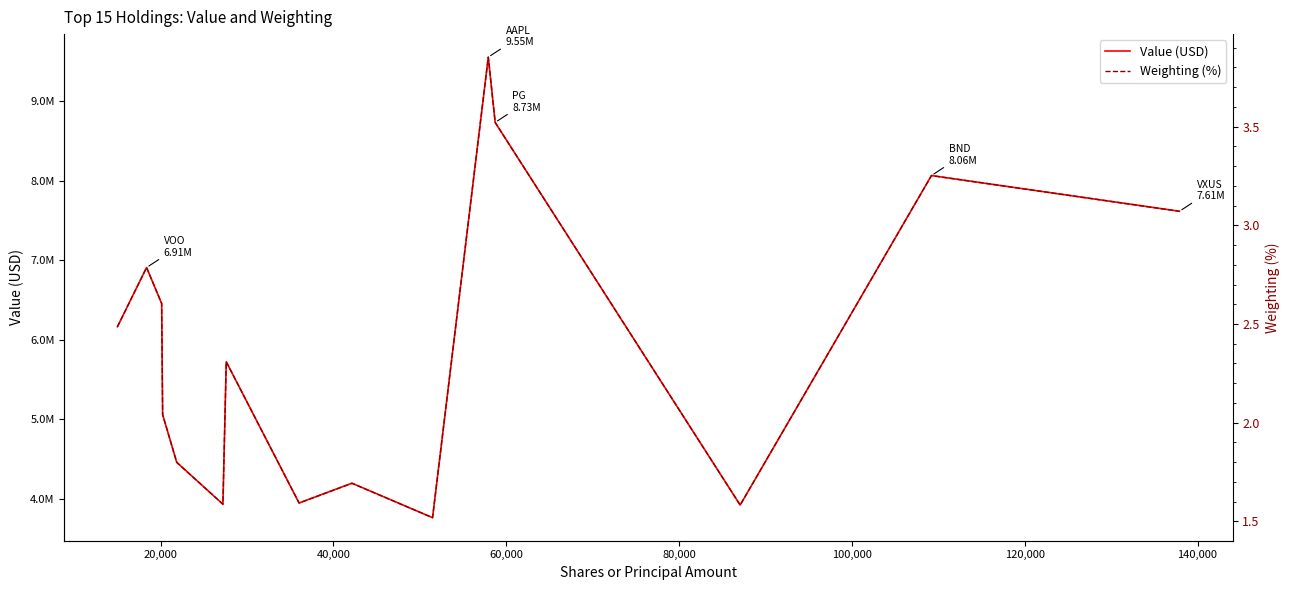

What is the difference between the maximum and minimum values in the Weighting (%) series?

2.3